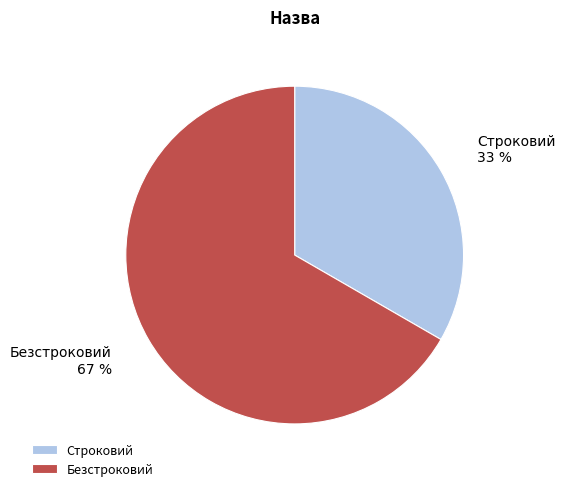

To the nearest percent, what portion does Строковий represent?

33%